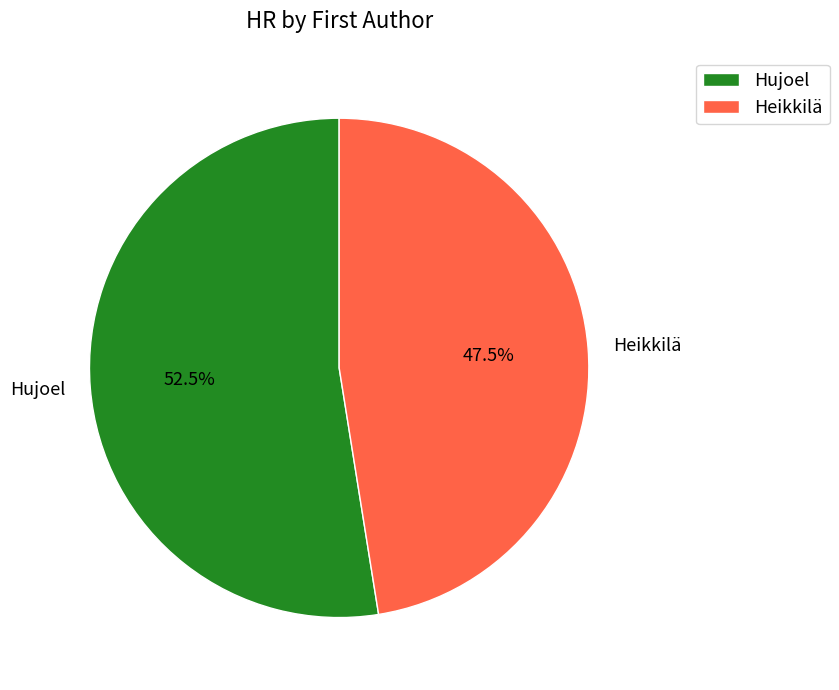

Which category has the smallest portion of the pie?

Heikkilä